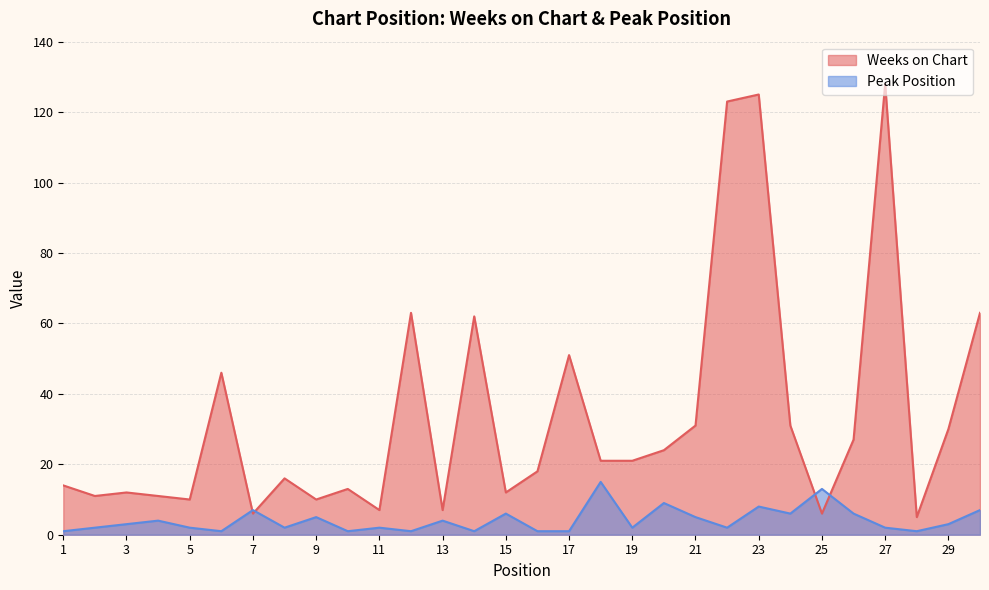

What is the total value across all series at 20?

33